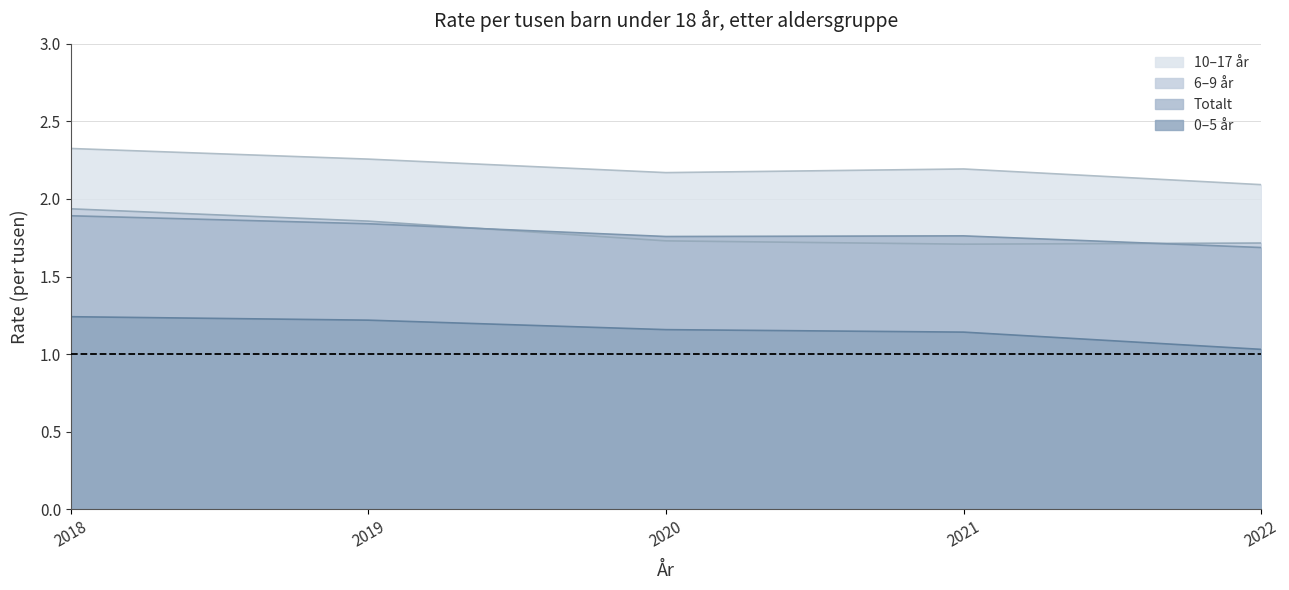

What is the value of the 0–5 år point at the 1st from the left?

1.2